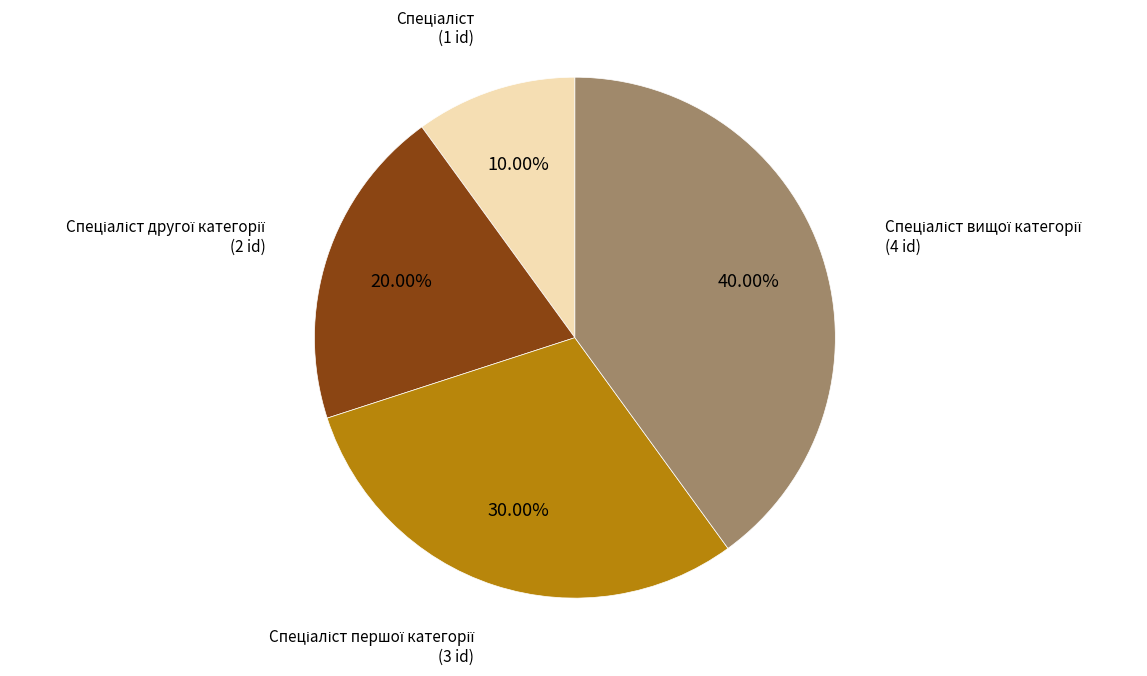

Is there a majority slice in this chart?

No